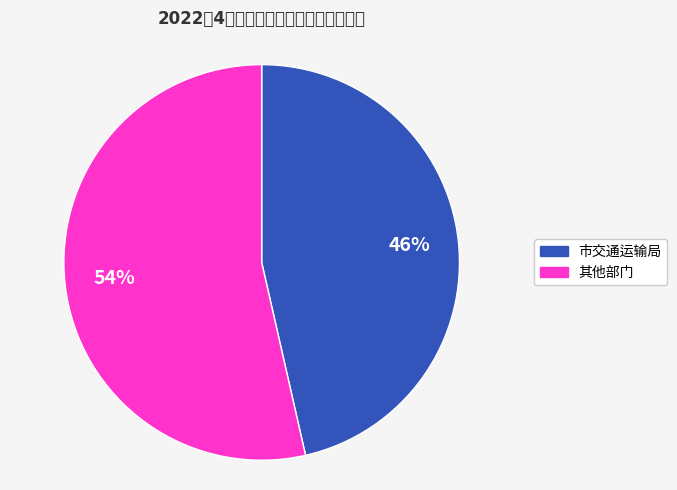

How many slices are in this pie chart?

2